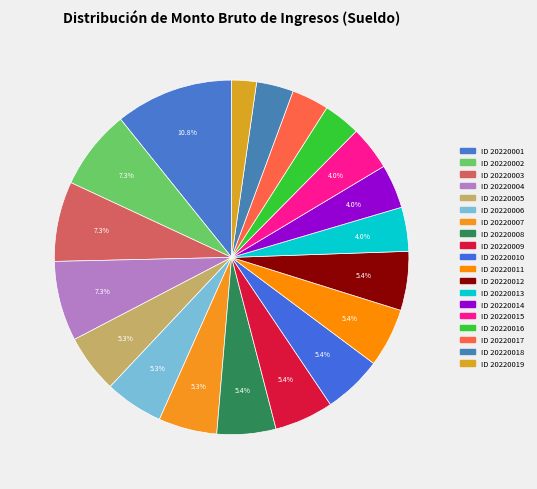

Count the number of slices in the pie.

19